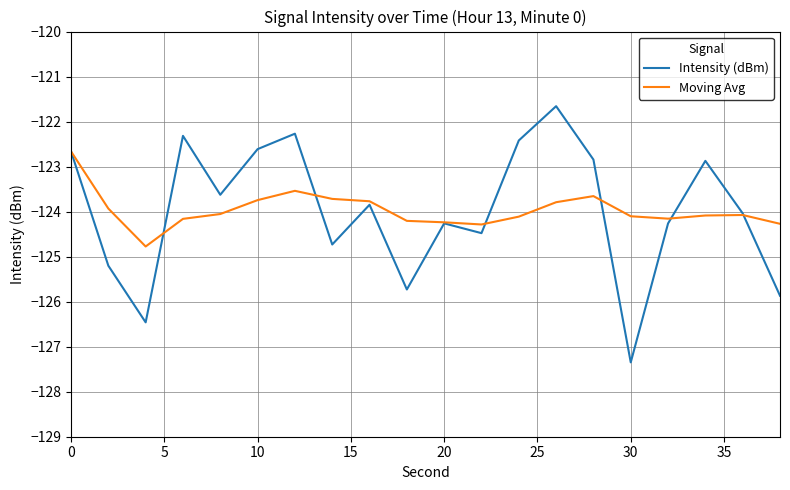

True or false: Intensity (dBm) has more than 0 interior local peaks.

True